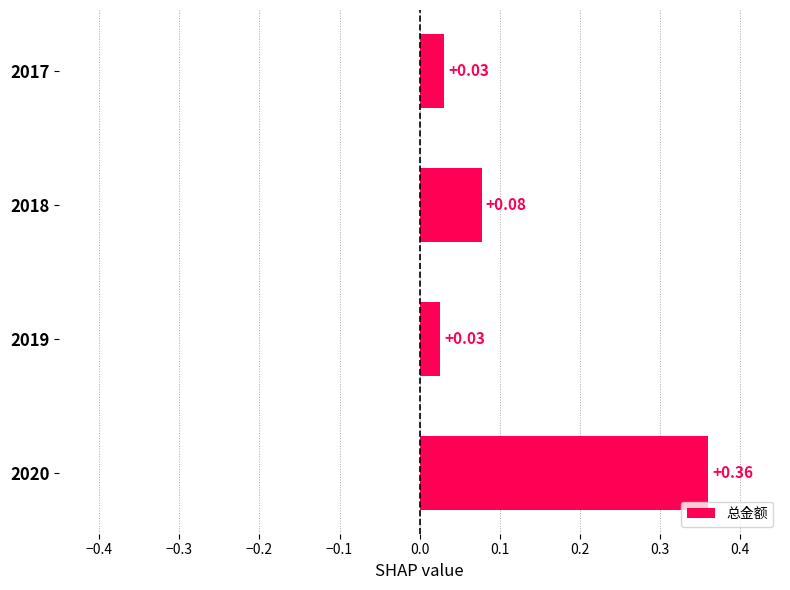

Between 2017 and 2018, which is larger?

2018